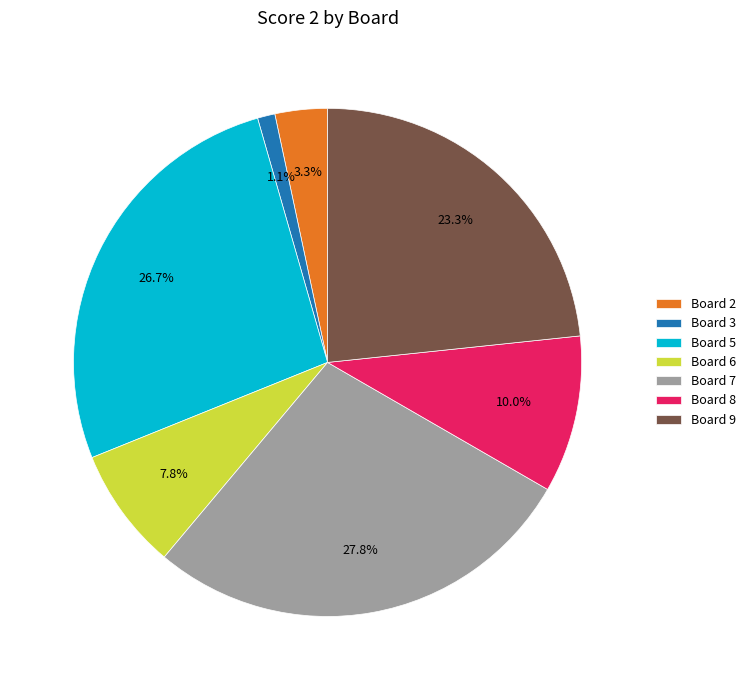

Rank the categories by value from highest to lowest.

Board 7, Board 5, Board 9, Board 8, Board 6, Board 2, Board 3